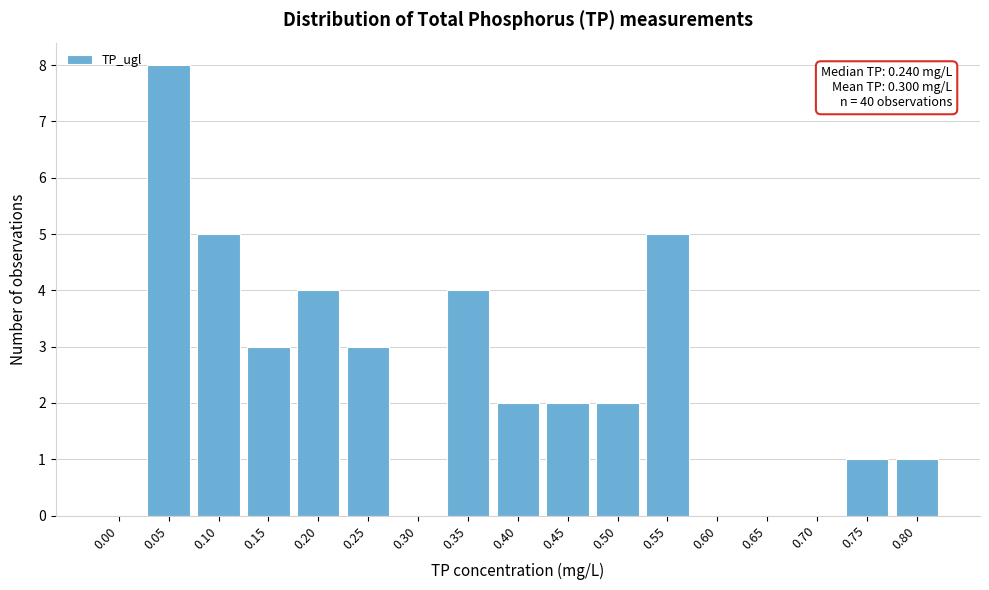

Reading right to left, list all the values displayed in this chart.

0.80=1	0.75=1	0.70=0	0.65=0	0.60=0	0.55=5	0.50=2	0.45=2	0.40=2	0.35=4	0.30=0	0.25=3	0.20=4	0.15=3	0.10=5	0.05=8	0.00=0